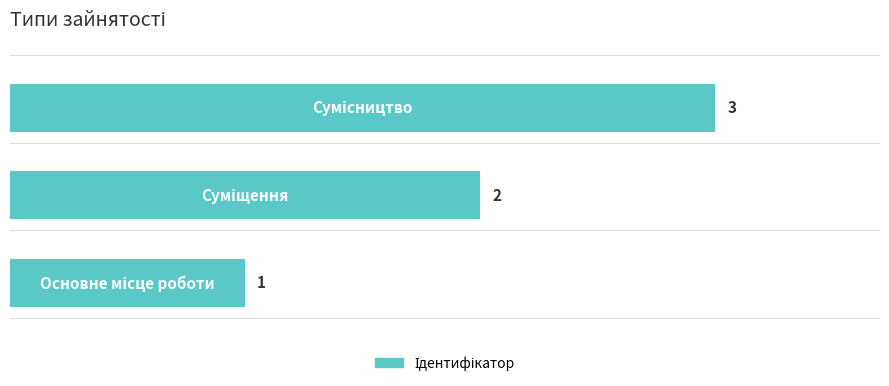

How many bars are there in total?

3